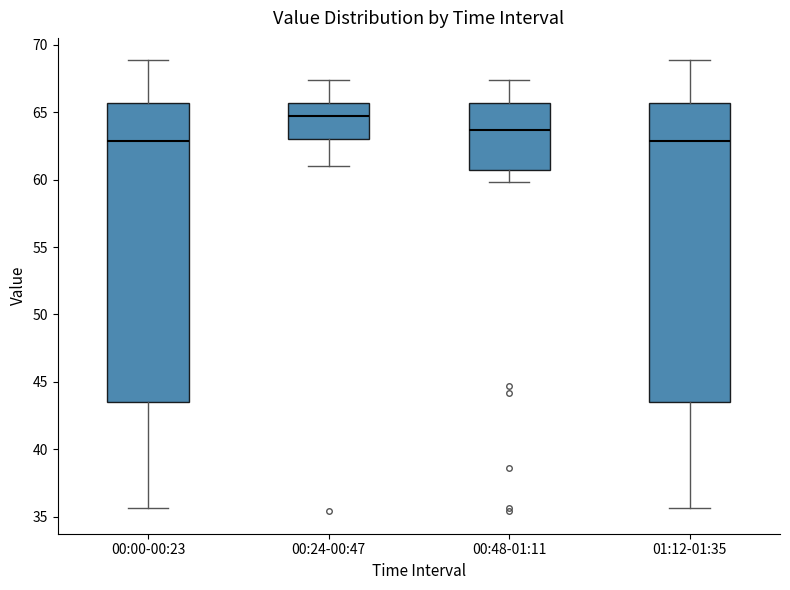

Reading left to right, read every box against the y-axis: the position of its median line, the range the box covers, and the ends of its whiskers. The values are not printed on the chart, so give them approximately, as read against the axis.

00:00-00:23: median 63.0, box 43.5 to 65.5, whiskers 35.5 to 69.0
00:24-00:47: median 64.5, box 63.0 to 65.5, whiskers 61.0 to 67.5
00:48-01:11: median 63.5, box 60.5 to 65.5, whiskers 60.0 to 67.5
01:12-01:35: median 63.0, box 43.5 to 65.5, whiskers 35.5 to 69.0